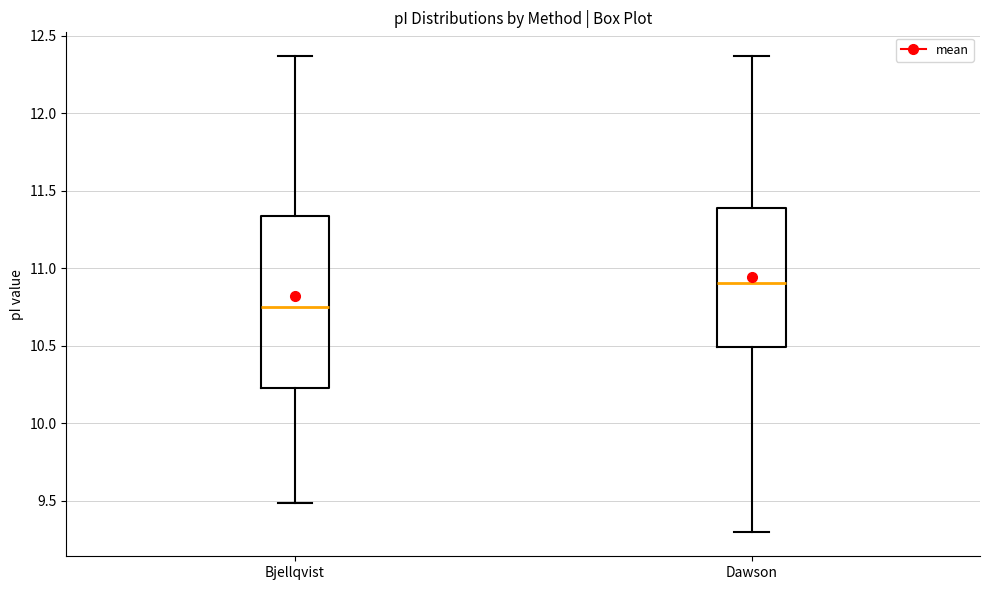

Reading left to right, transcribe this box plot: for each box, give where its median line is, the range the box spans, and where its two whiskers end, as read against the y-axis. The values are not printed on the chart, so give them approximately, as read against the axis.

Bjellqvist: median 10.75, box 10.25 to 11.35, whiskers 9.50 to 12.35
Dawson: median 10.90, box 10.50 to 11.40, whiskers 9.30 to 12.35